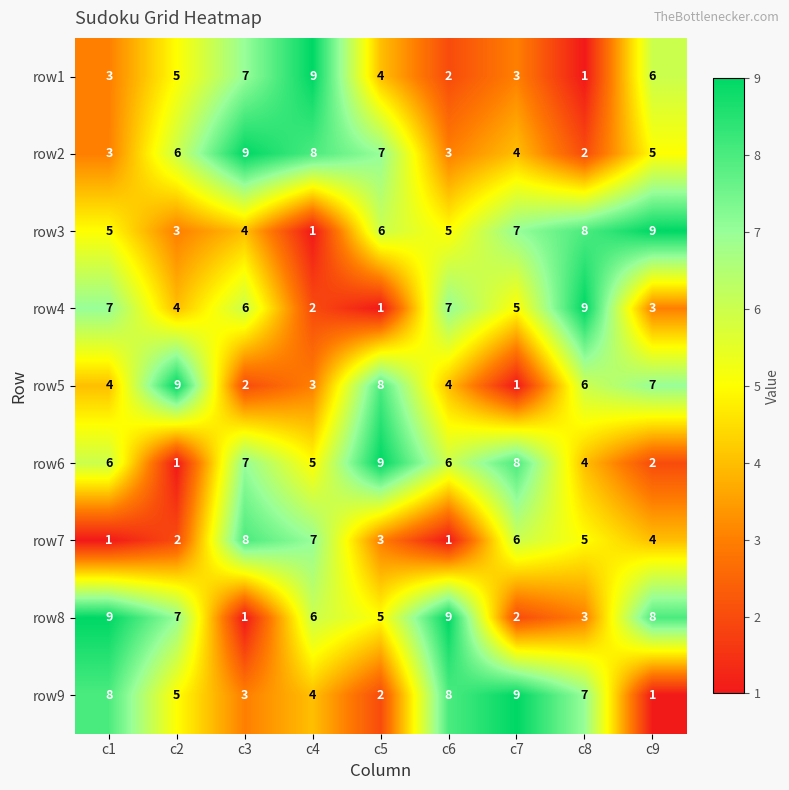

Between c6 and c9, which series saw the biggest shift?

row9